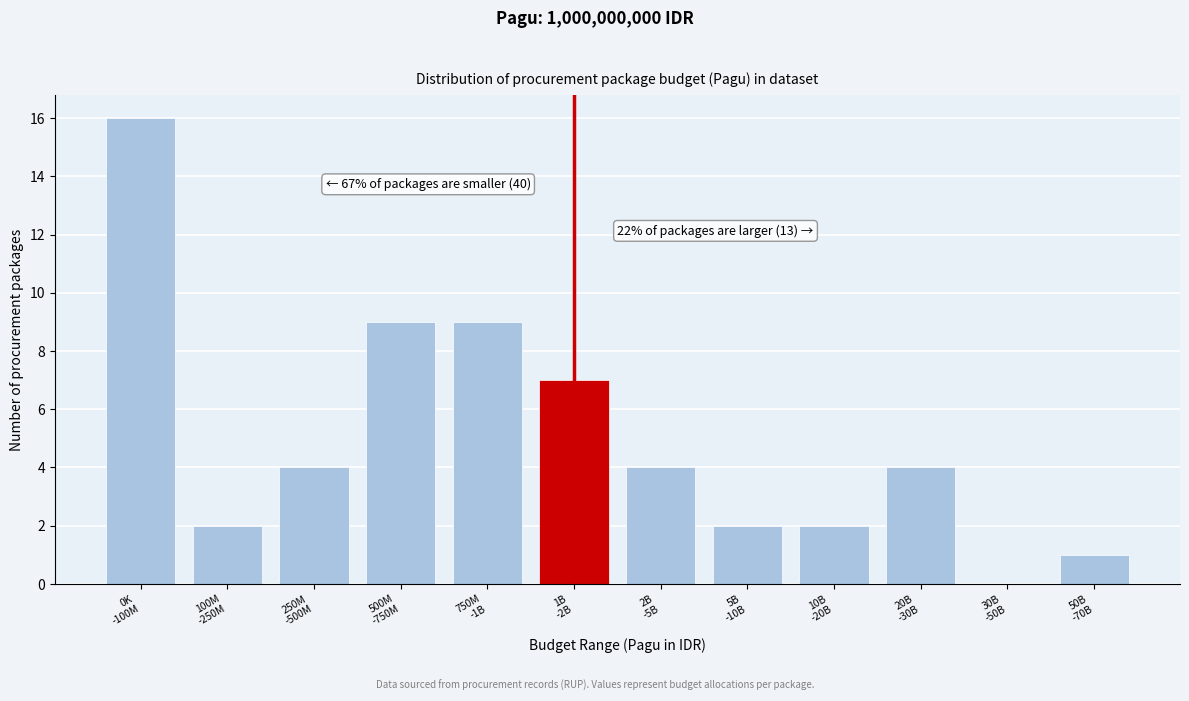

What is the sum of all values?

60